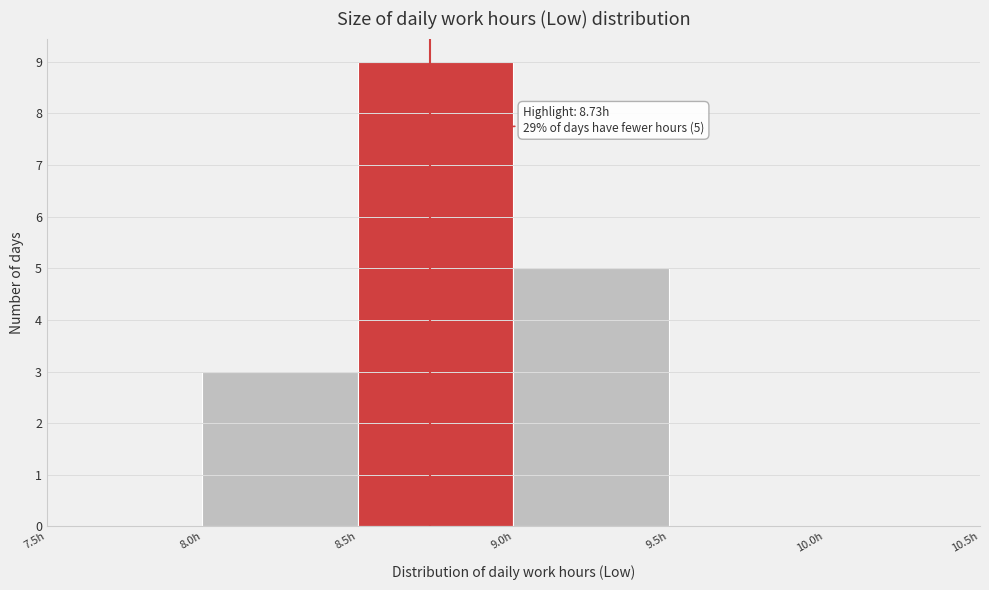

Which range on the x-axis has the tallest bar?

8.5 to 9.0